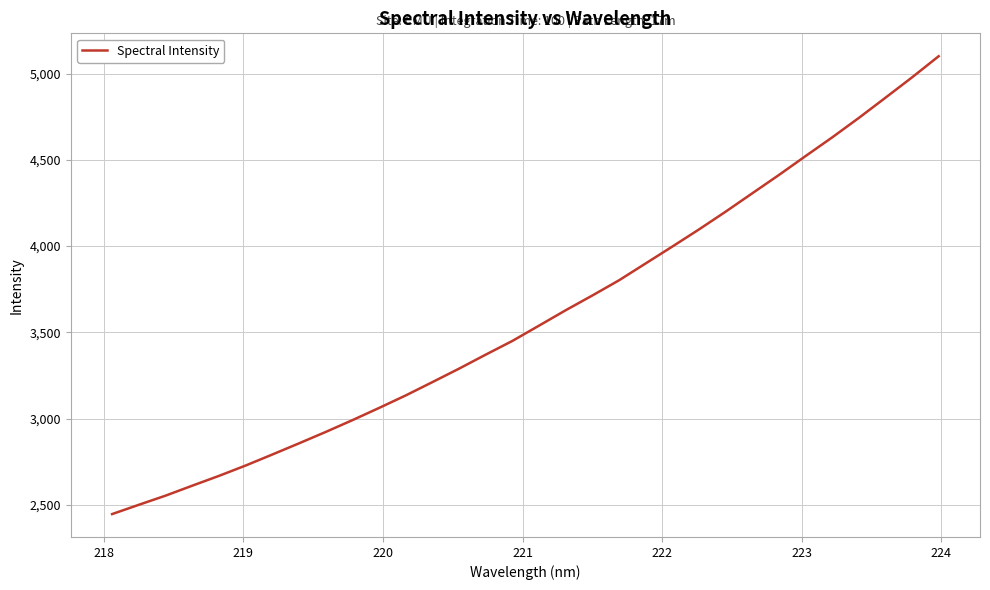

What is the greatest value displayed?

5100.4